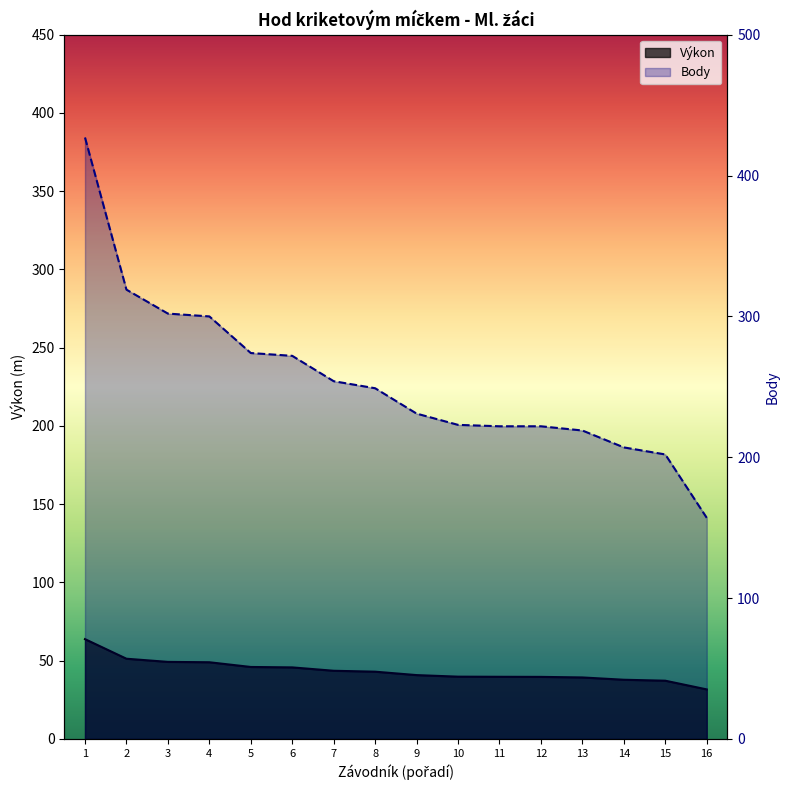

Reading left to right, transcribe all the data shown in this chart.

Výkon: 63.8	51.3	49.3	49.0	46.0	45.7	43.6	43.0	40.8	39.8	39.7	39.7	39.3	37.9	37.2	31.7
Body: 427.0	319.0	302.0	300.0	274.0	272.0	254.0	249.0	231.0	223.0	222.0	222.0	219.0	207.0	202.0	157.0